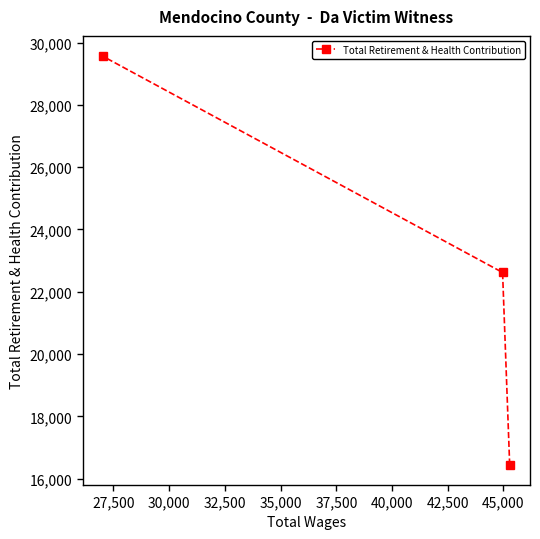

What is the value of the 2nd point from the left?

22619